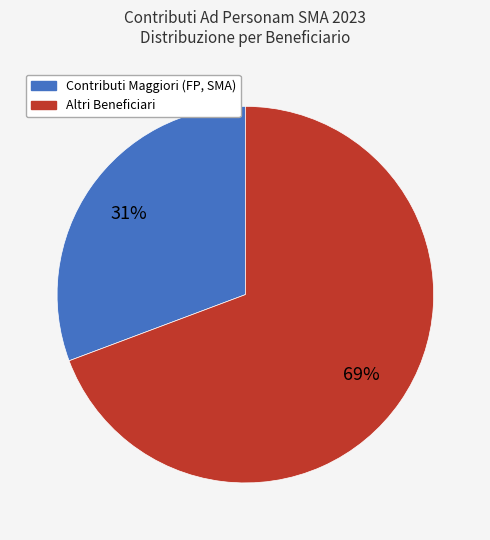

The Altri Beneficiari slice represents 62% of the pie. True or false?

False